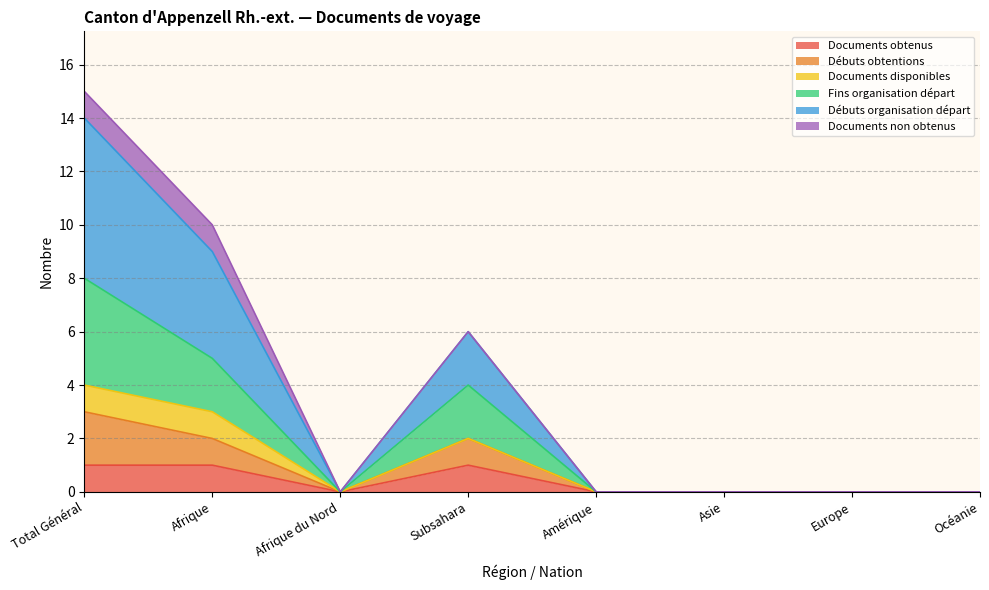

How many interior local valleys does the Fins organisation départ series have?

1